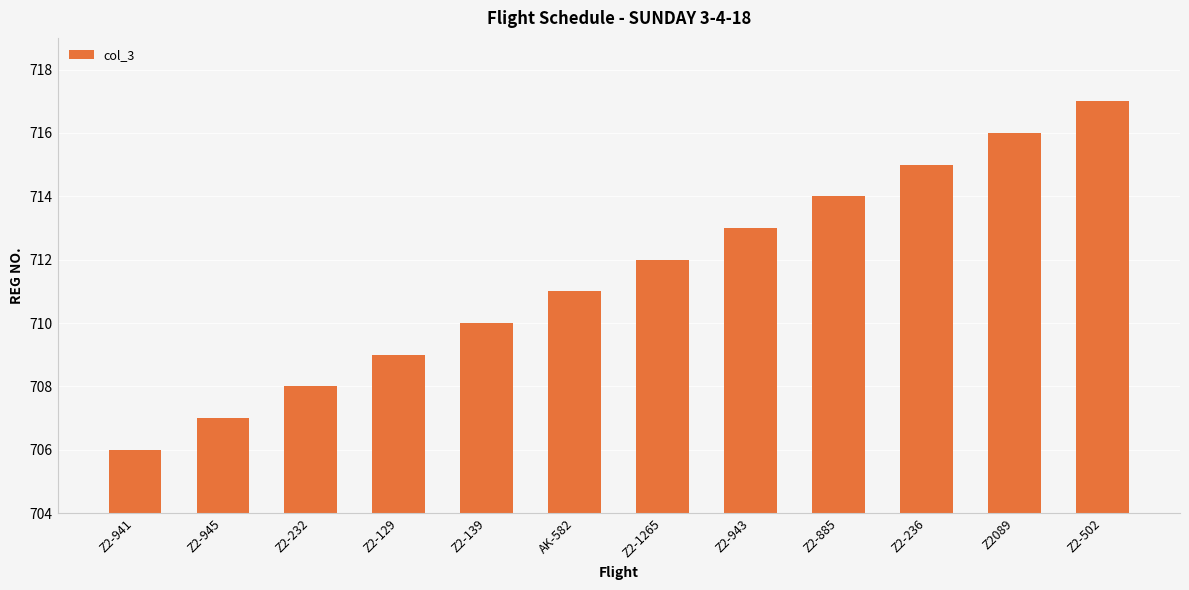

What is the value of the 2nd bar from the left?

707